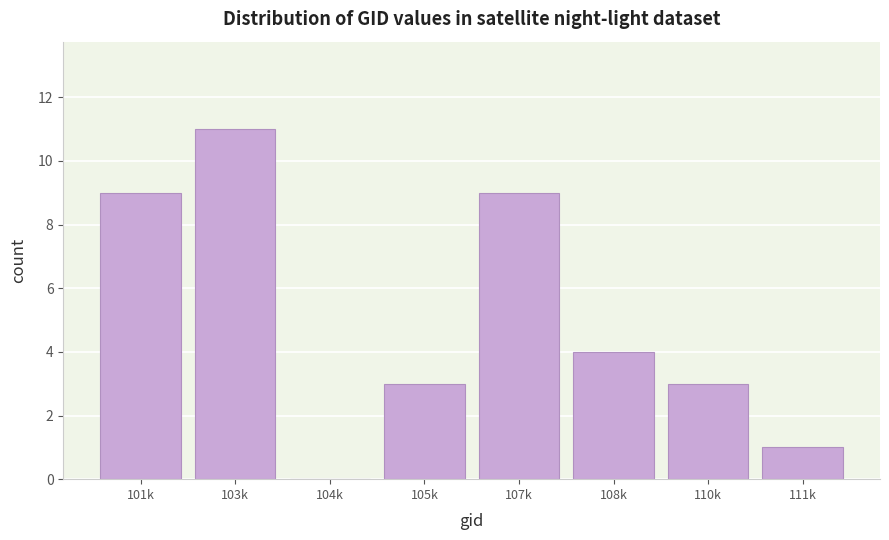

Reading right to left, list all the values displayed in this chart.

111k=1	110k=3	108k=4	107k=9	105k=3	104k=0	103k=11	101k=9